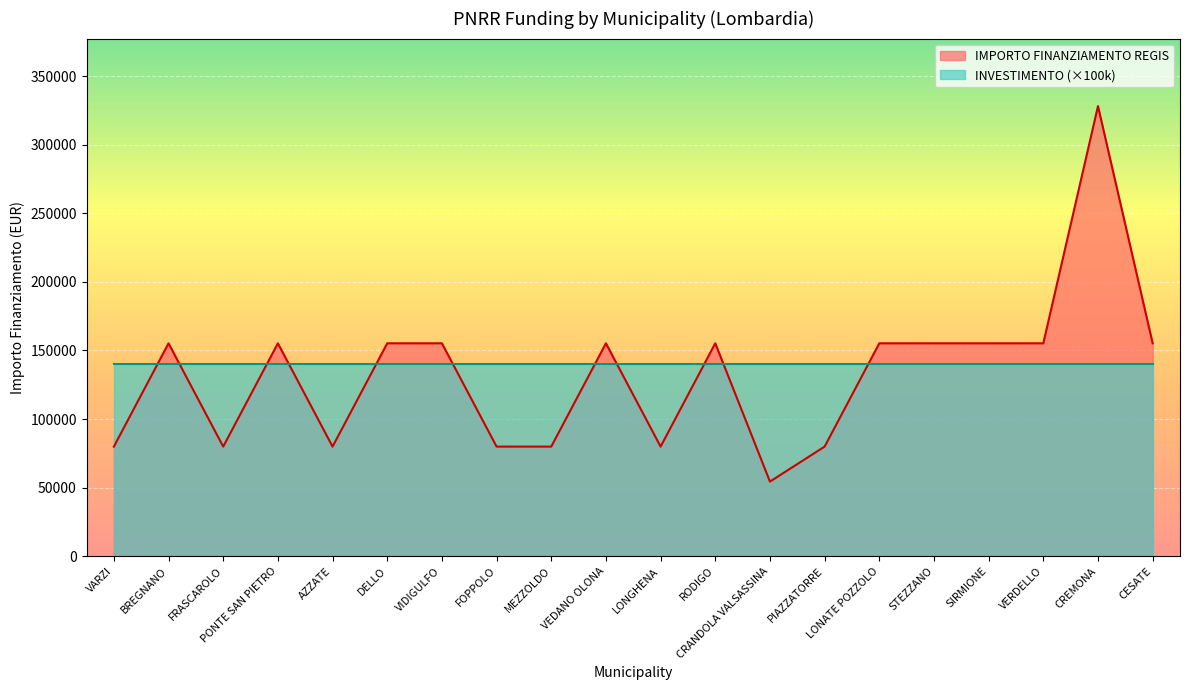

True or false: there are more than 2 points higher than both neighbors.

True